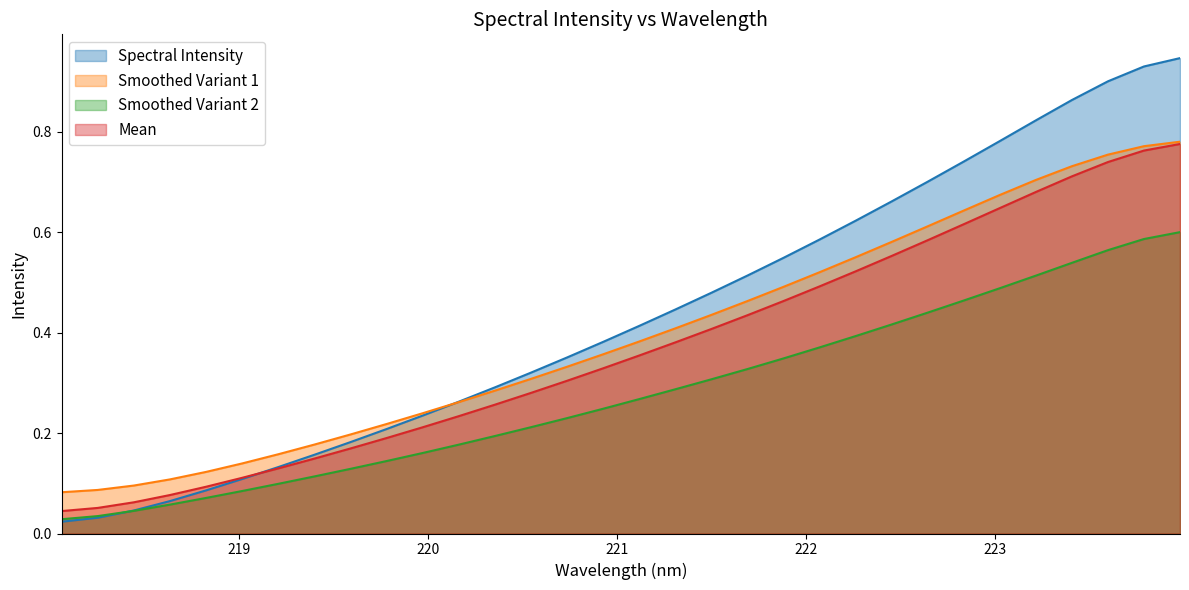

Which series has the widest spread of values?

Spectral Intensity